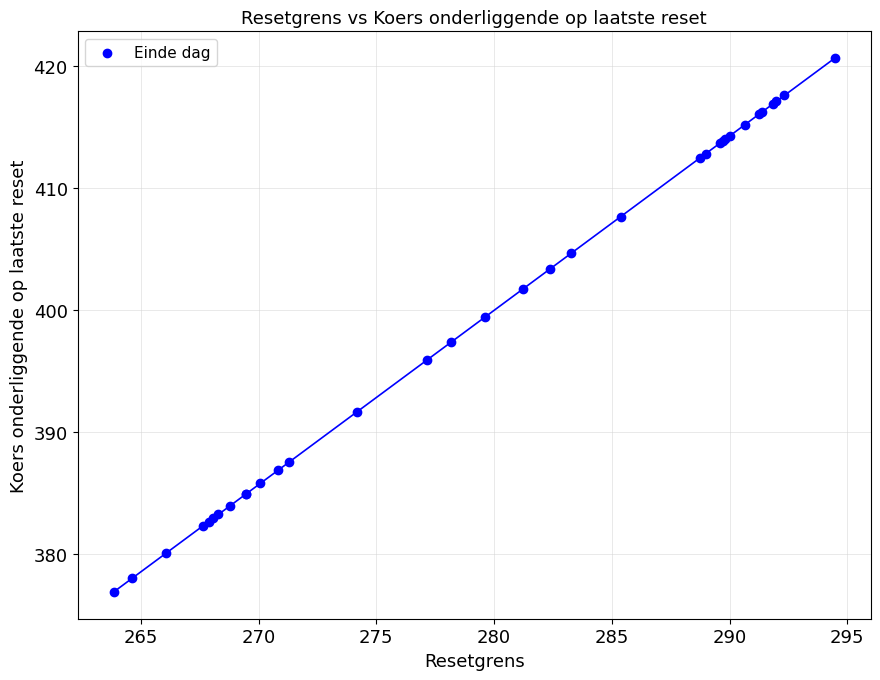

What Y value in the scatter plot is closest to 398?

397.4